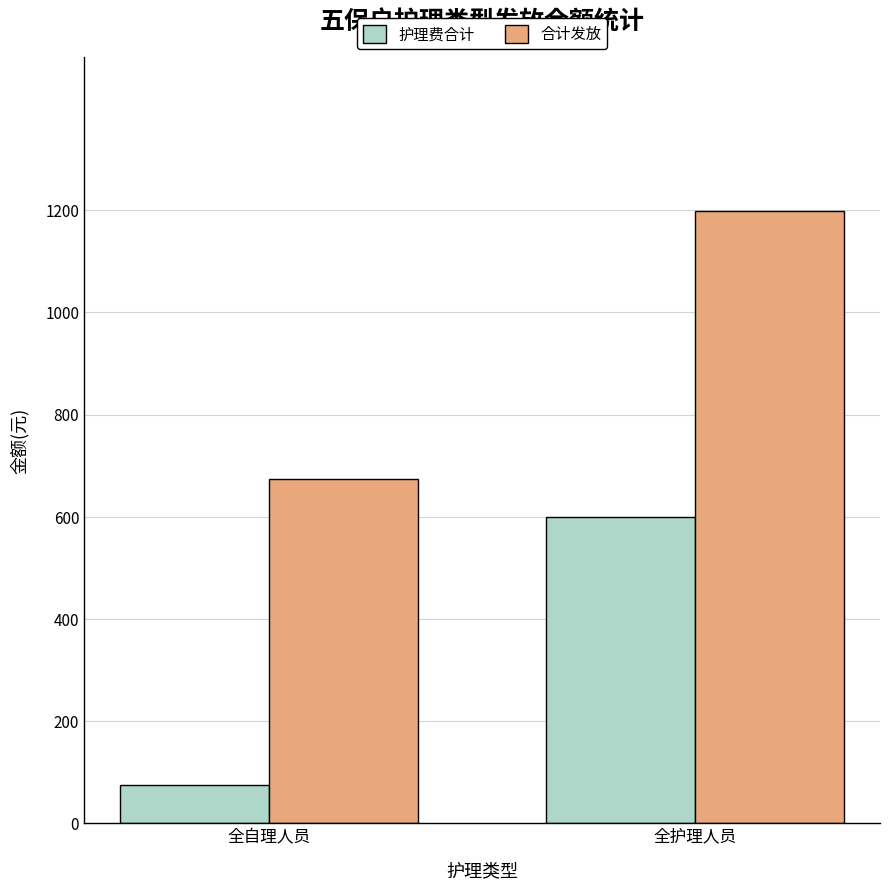

What is the approximate value of 护理费合计 at 全自理人员?

75